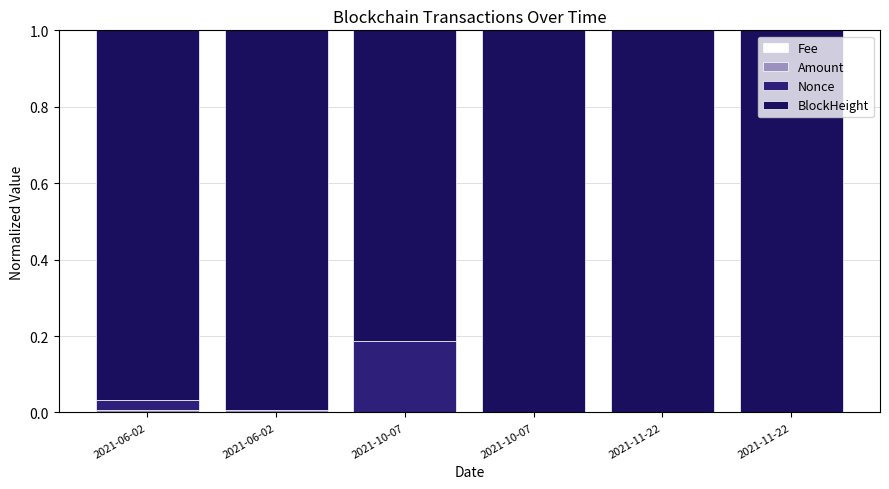

Are the bars grouped side by side (vs. stacked)?

No